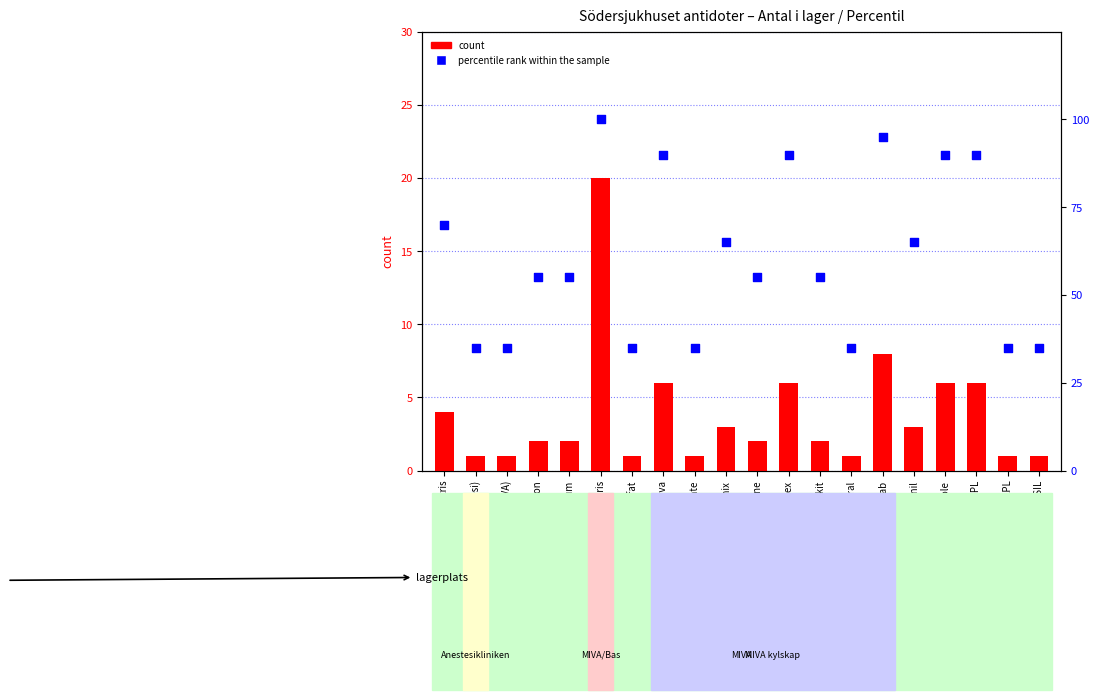

Which series contains the lowest Y value?

count